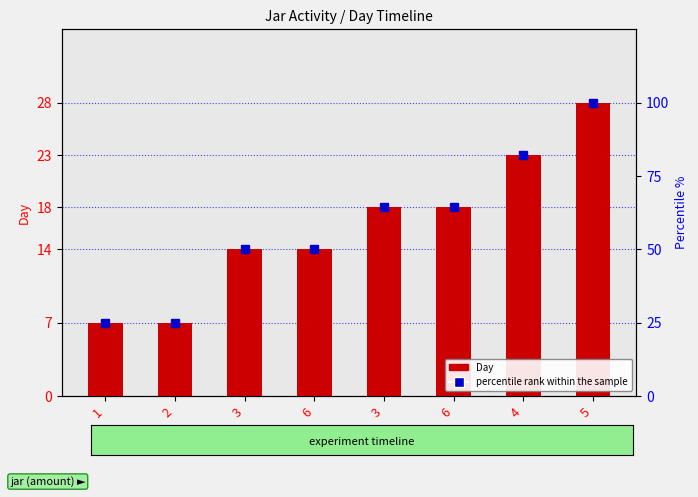

The value of Day at 5 is 28.0. True or false?

True